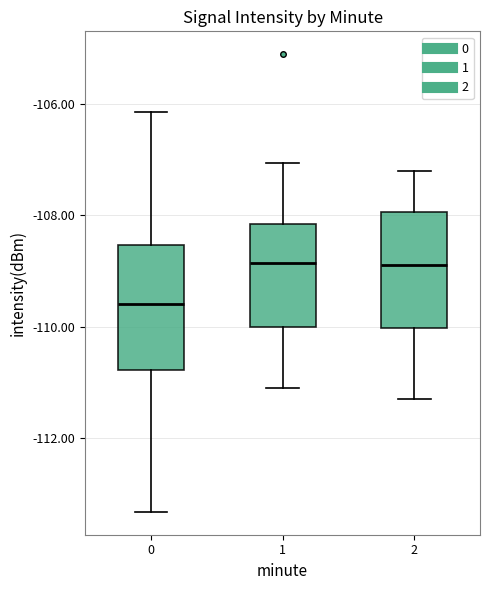

Which box has the lowest median line?

0